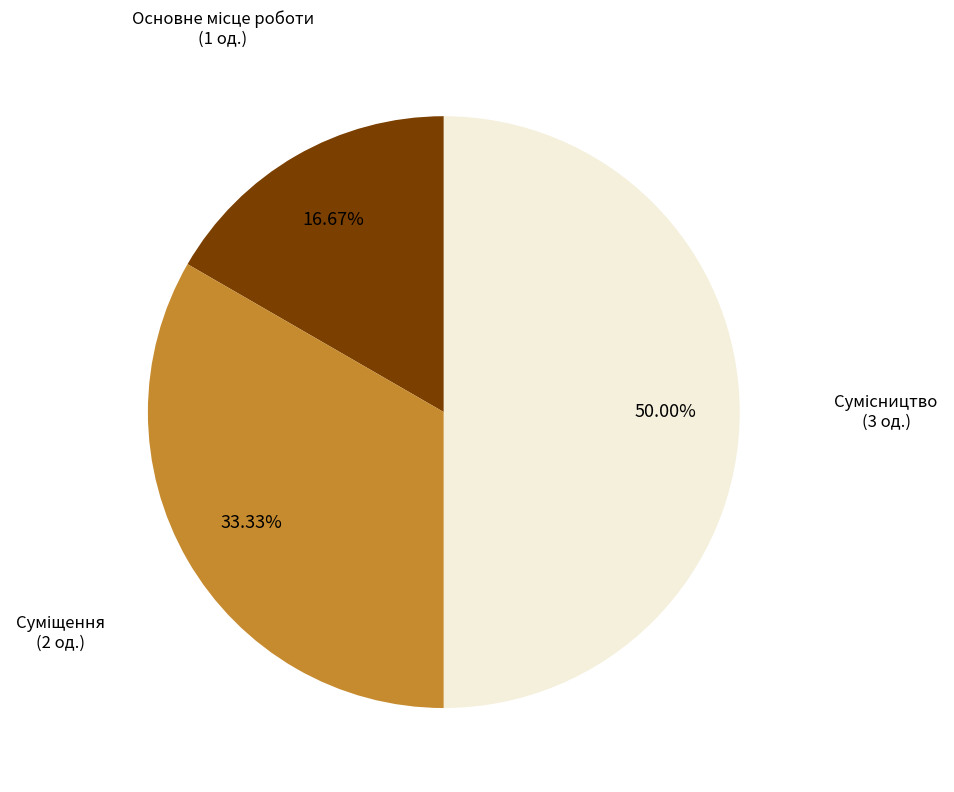

Count the number of slices in the pie.

3